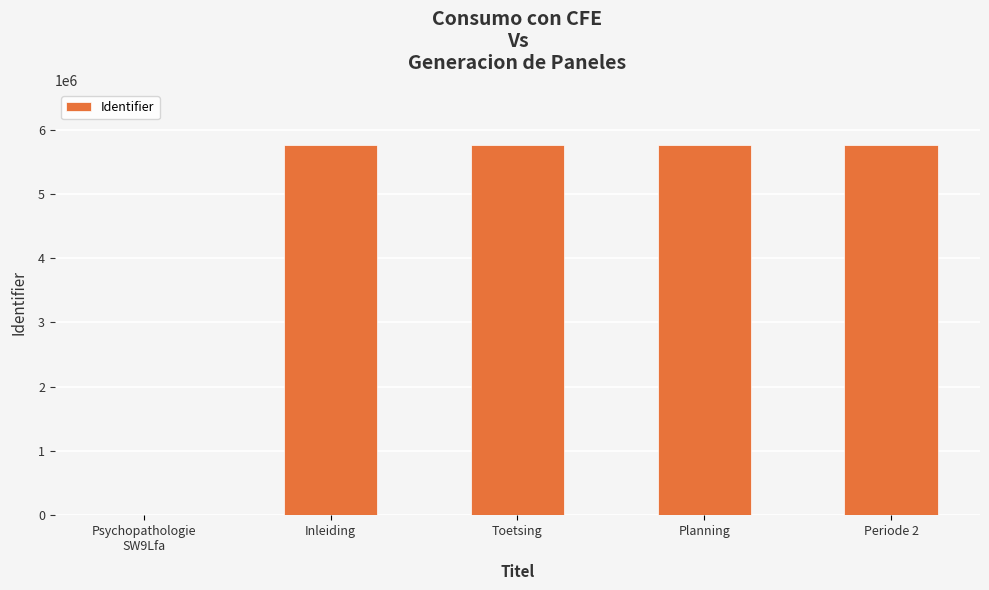

What is the sum of the values at Planning and Inleiding?

11510802